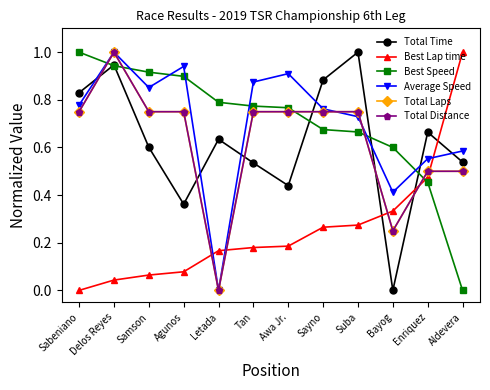

What is the sum of all Total Distance values?

7.5